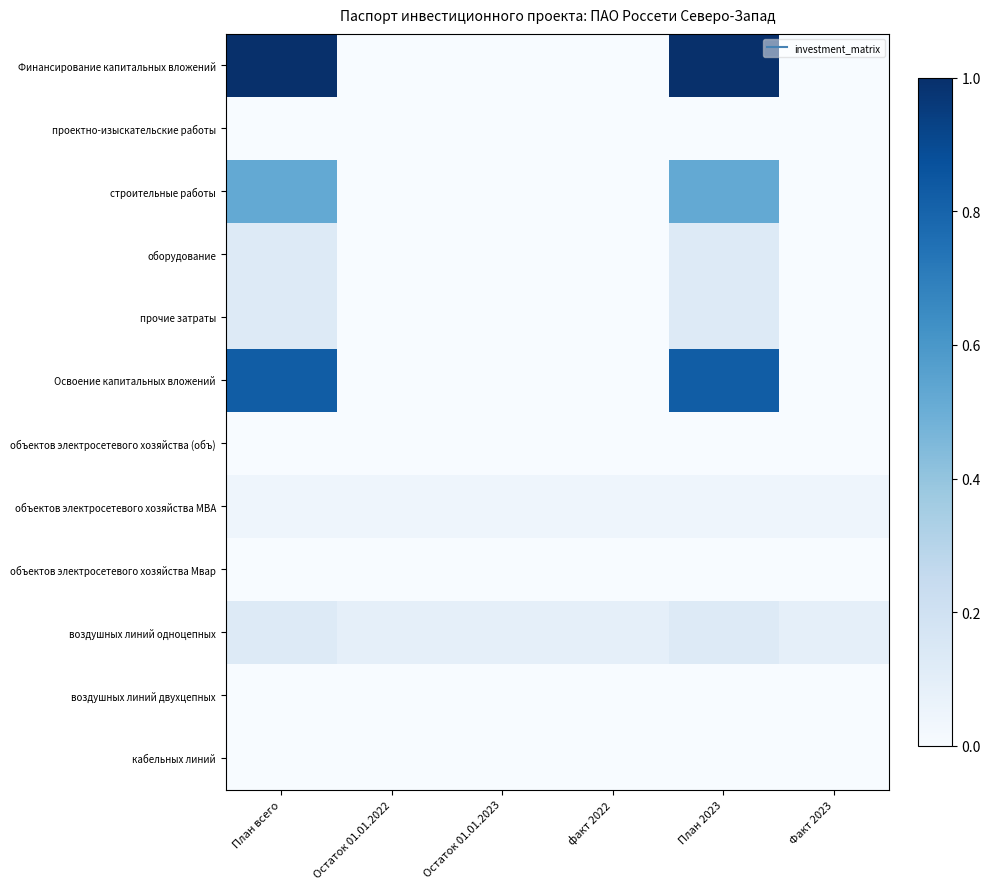

What is the spread (max minus min) of values at План всего?

1.0